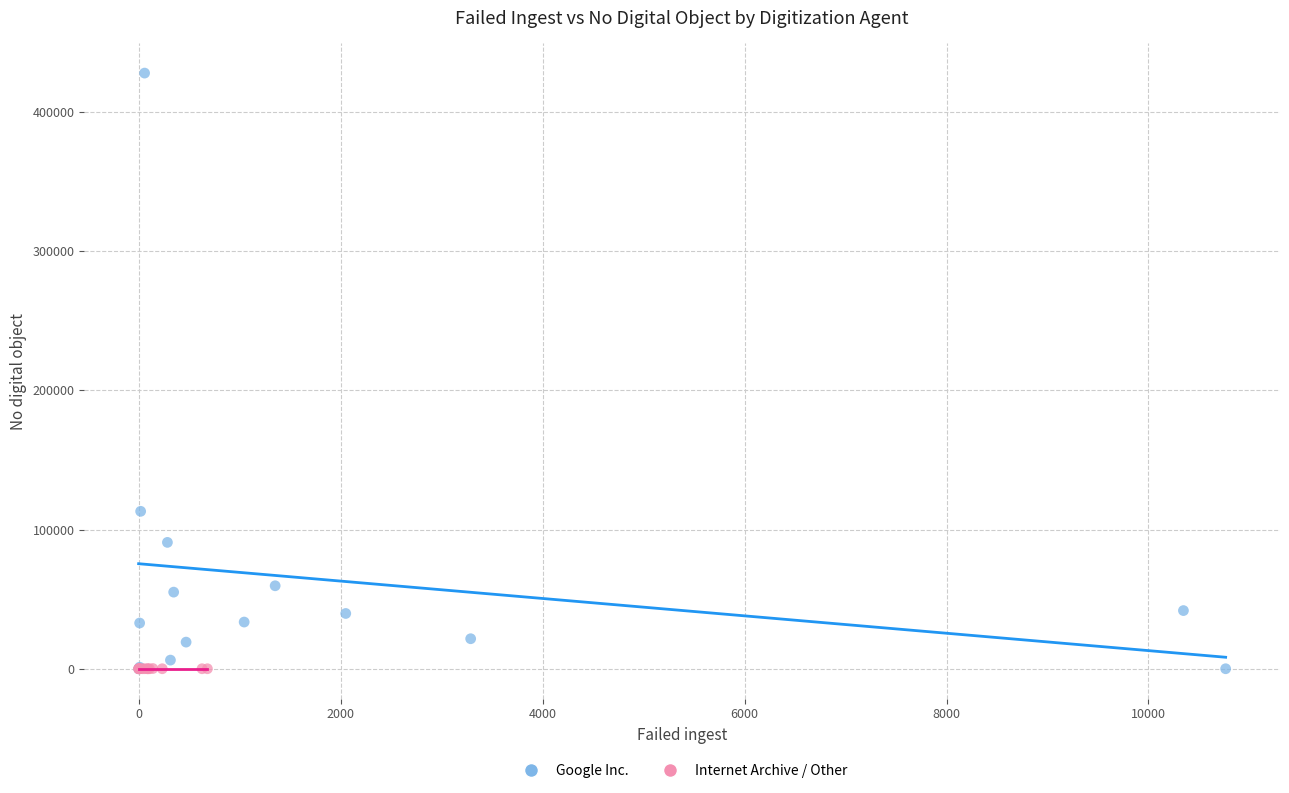

What are all the series names shown in the legend?

Google Inc., Internet Archive / Other